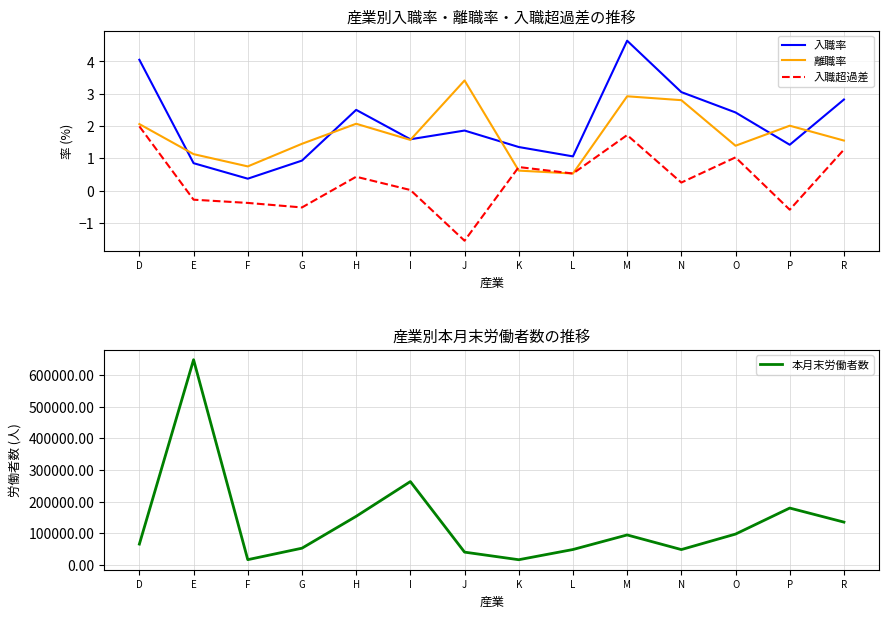

The value of 入職率 at D is 2.1. True or false?

False